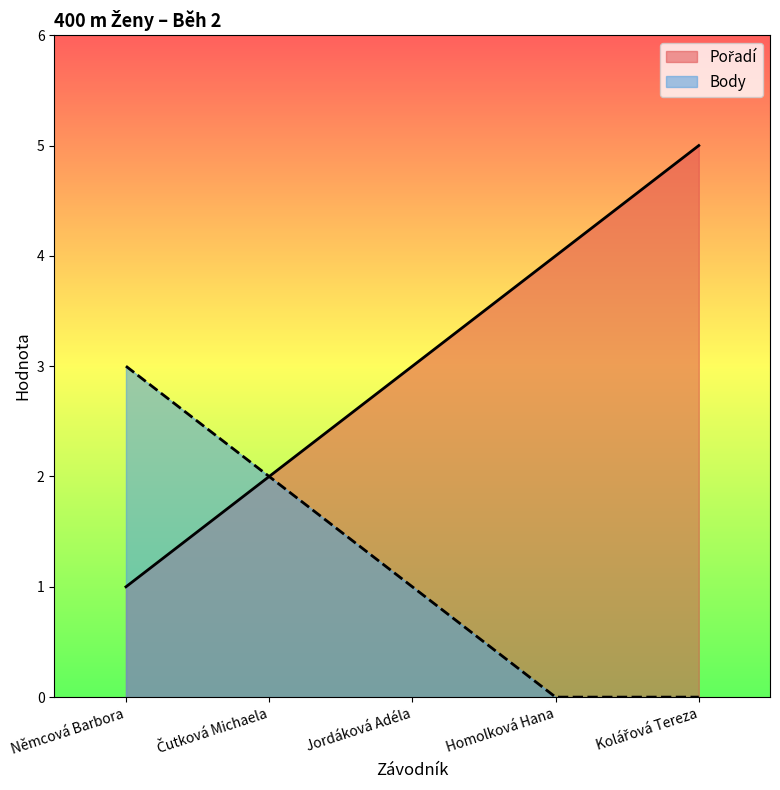

What are all the series names shown in the legend?

Pořadí, Body